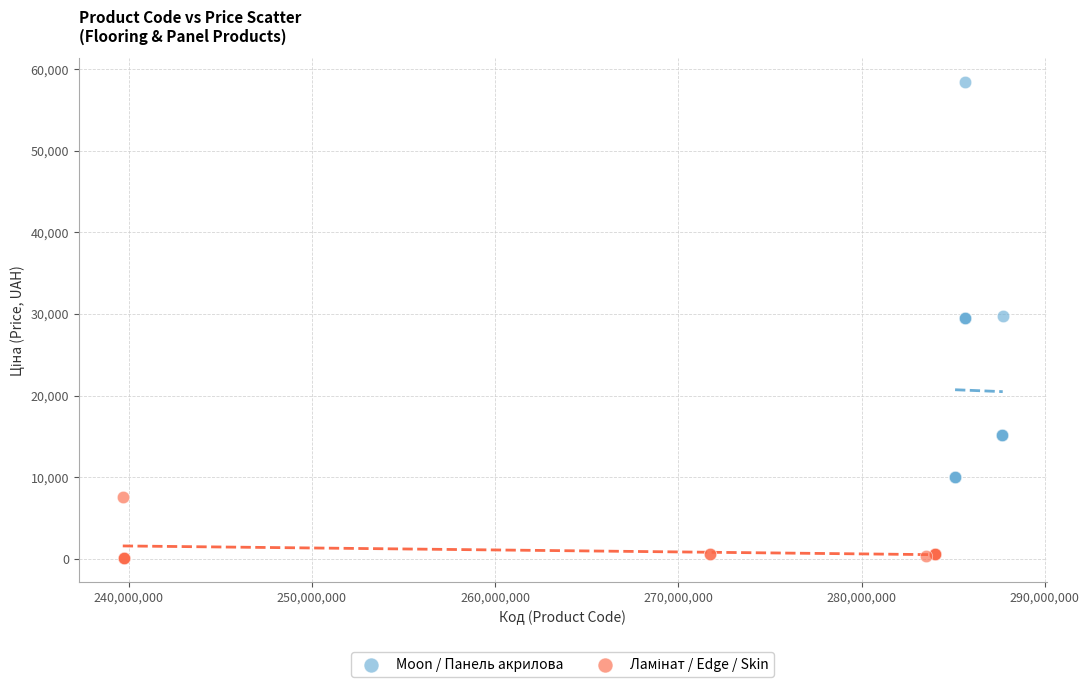

Which series has the largest Y range (max minus min)?

Moon / Панель акрилова